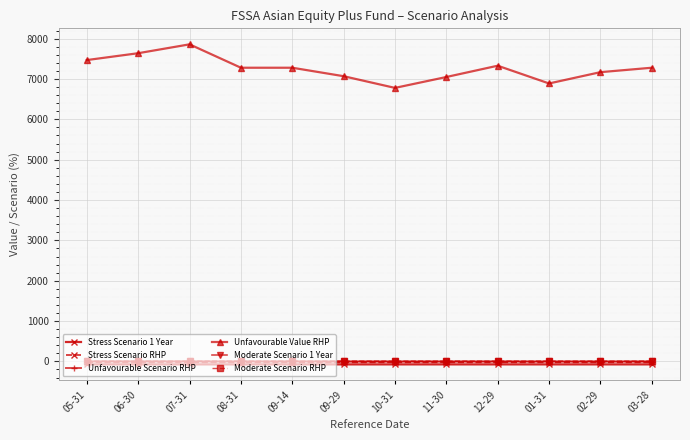

True or false: Unfavourable Scenario RHP has more than 1 interior local peaks.

True